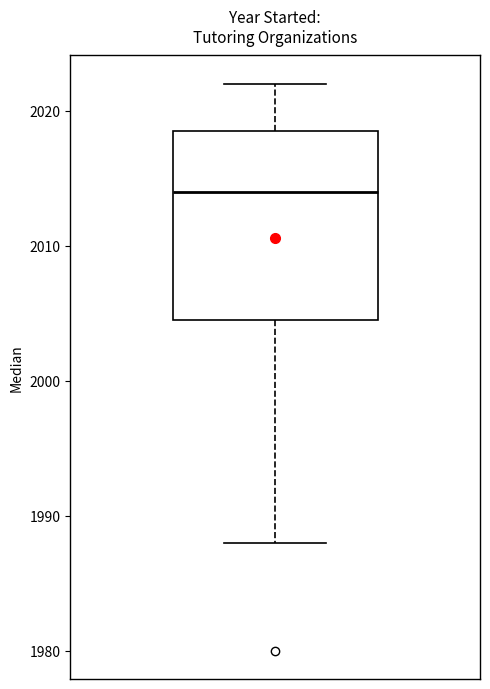

Read this box plot against the y-axis: the position of the median line, the range covered by the box, and the ends of both whiskers. The values are not printed on the chart, so give them approximately, as read against the axis.

median 2014, box 2005 to 2019, whiskers 1988 to 2022